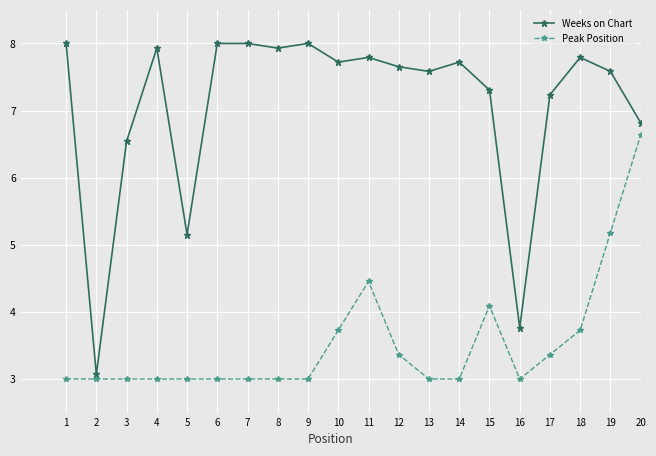

Rank the series by their maximum value, from highest to lowest.

Weeks on Chart, Peak Position